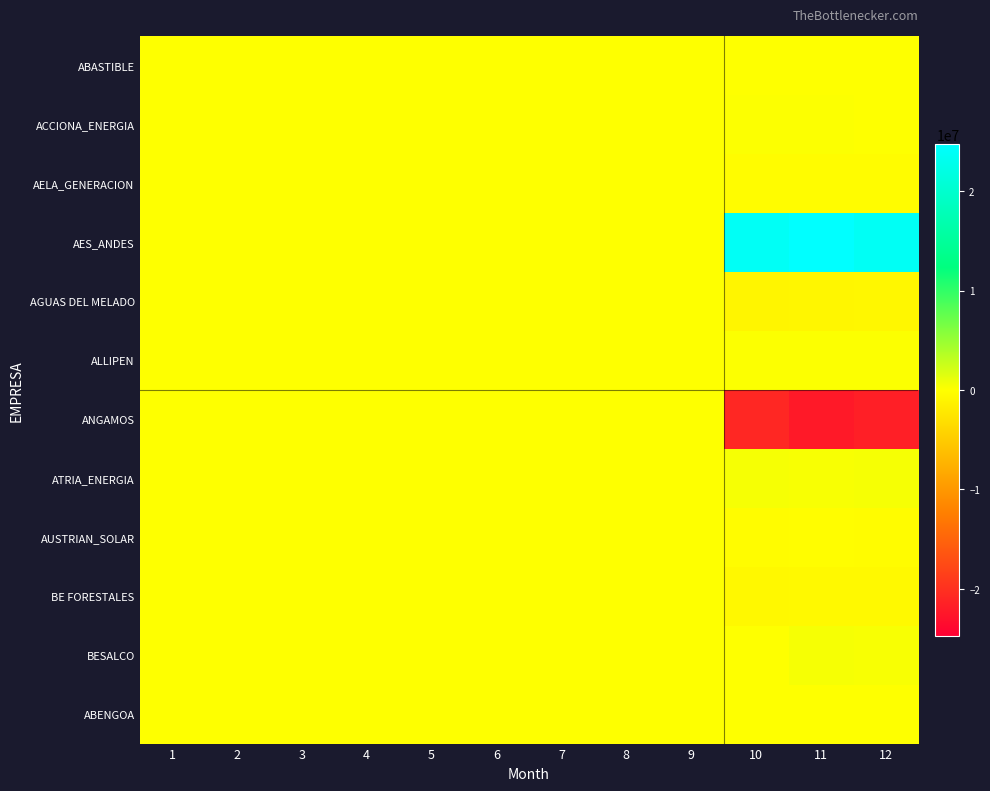

Reading left to right, transcribe all the data shown in this chart.

ABASTIBLE: 1=0.0	2=0.0	3=0.0	4=0.0	5=0.0	6=0.0	7=0.0	8=0.0	9=0.0	10=17169.5	11=17649.0	12=17470.1
ACCIONA_ENERGIA: 1=0.0	2=0.0	3=0.0	4=0.0	5=0.0	6=0.0	7=0.0	8=0.0	9=0.0	10=118456.0	11=109072.5	12=91181.5
AELA_GENERACION: 1=0.0	2=0.0	3=0.0	4=0.0	5=0.0	6=0.0	7=0.0	8=0.0	9=0.0	10=-219000.8	11=-249904.2	12=-227573.2
AES_ANDES: 1=0.0	2=0.0	3=0.0	4=0.0	5=0.0	6=0.0	7=0.0	8=0.0	9=0.0	10=23805878.4	11=24743004.9	12=23732175.7
AGUAS DEL MELADO: 1=0.0	2=0.0	3=0.0	4=0.0	5=0.0	6=0.0	7=0.0	8=0.0	9=0.0	10=-898176.7	11=-853122.6	12=-752349.9
ALLIPEN: 1=0.0	2=0.0	3=0.0	4=0.0	5=0.0	6=0.0	7=0.0	8=0.0	9=0.0	10=143956.3	11=147318.1	12=136896.1
ANGAMOS: 1=0.0	2=0.0	3=0.0	4=0.0	5=0.0	6=0.0	7=0.0	8=0.0	9=0.0	10=-20863898.5	11=-22179823.4	12=-21644630.9
ATRIA_ENERGIA: 1=0.0	2=0.0	3=0.0	4=0.0	5=0.0	6=0.0	7=0.0	8=0.0	9=0.0	10=416472.5	11=352726.7	12=397409.9
AUSTRIAN_SOLAR: 1=0.0	2=0.0	3=0.0	4=0.0	5=0.0	6=0.0	7=0.0	8=0.0	9=0.0	10=-202415.4	11=-135648.0	12=-202755.1
BE FORESTALES: 1=0.0	2=0.0	3=0.0	4=0.0	5=0.0	6=0.0	7=0.0	8=0.0	9=0.0	10=-594458.8	11=-563125.1	12=-495379.3
BESALCO: 1=0.0	2=0.0	3=0.0	4=0.0	5=0.0	6=0.0	7=0.0	8=0.0	9=0.0	10=14118.1	11=393728.7	12=344630.2
ABENGOA: 1=0.0	2=0.0	3=0.0	4=0.0	5=0.0	6=0.0	7=0.0	8=0.0	9=0.0	10=0.0	11=0.0	12=0.0